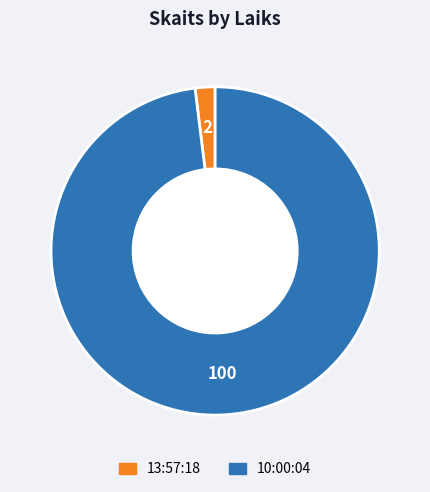

The 13:57:18 slice represents 2% of the pie. True or false?

True